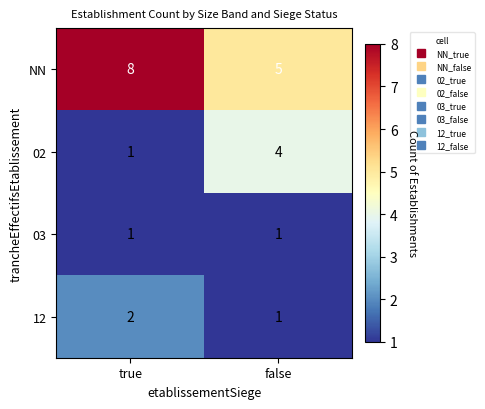

Reading left to right, extract all data points from this chart.

NN: true=8	false=5
02: true=1	false=4
03: true=1	false=1
12: true=2	false=1